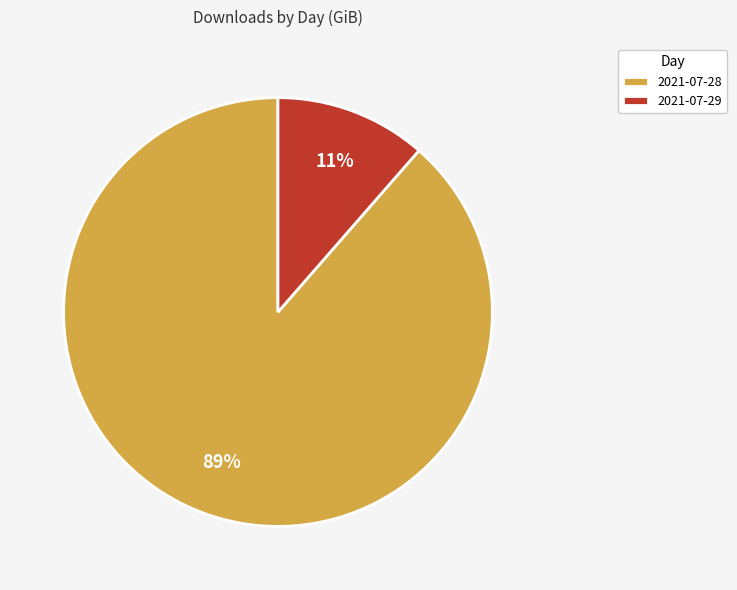

To the nearest percent, what percentage of the pie is 2021-07-28?

89%